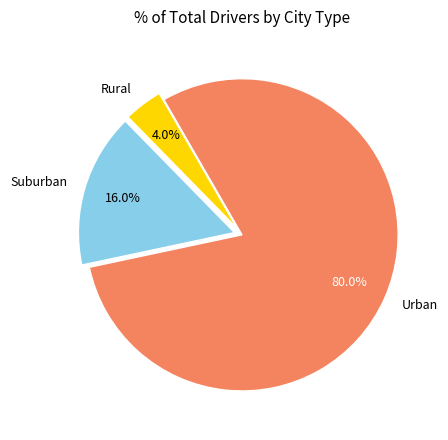

Which category has the smallest portion of the pie?

Rural